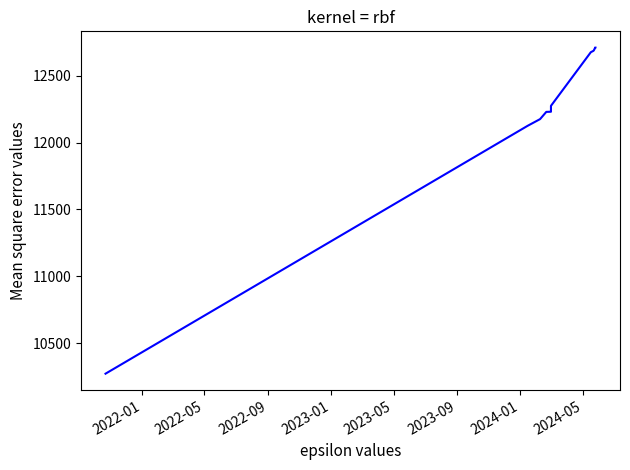

How many values are below 12274?

6